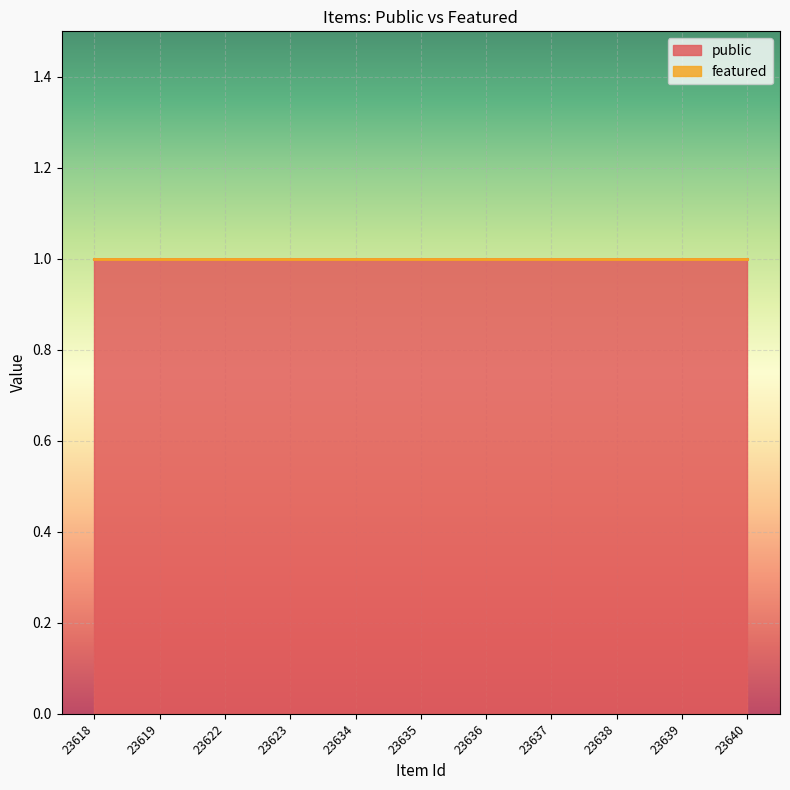

What is the maximum value shown in the chart?

1